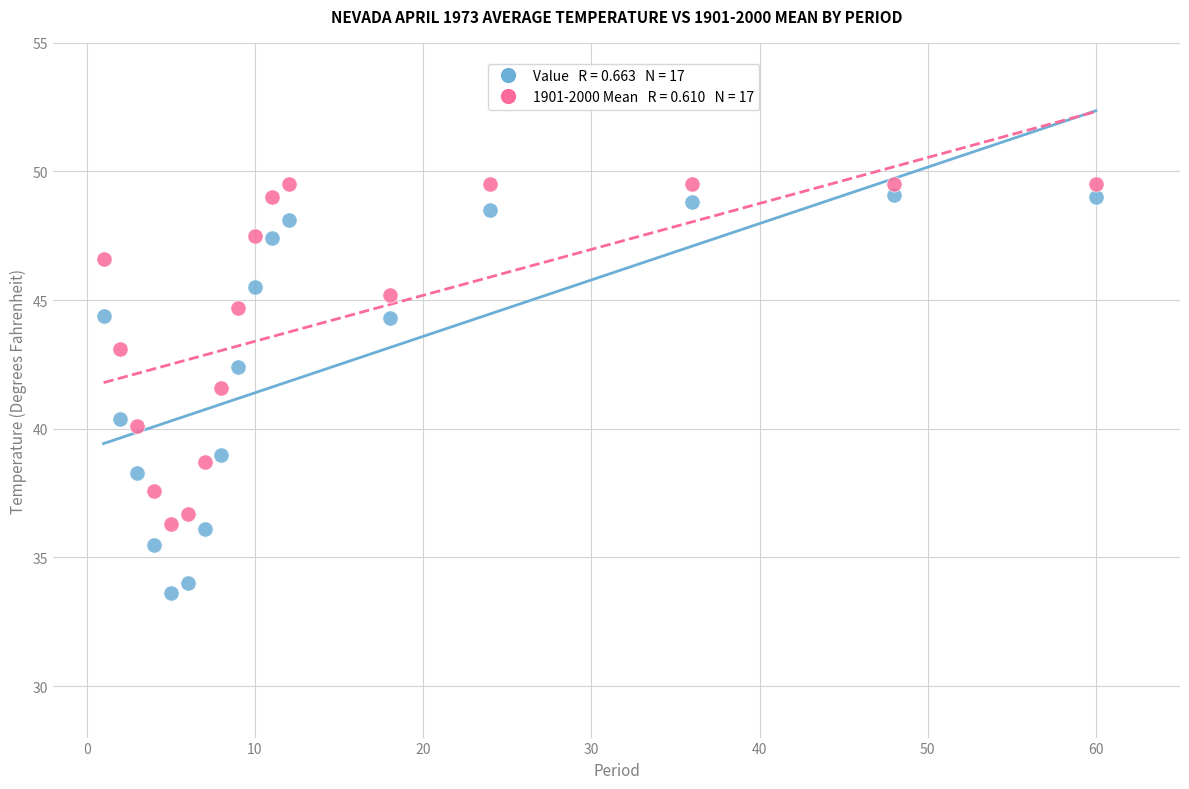

Across all data points, what is the range of X values (max minus min)?

59.0